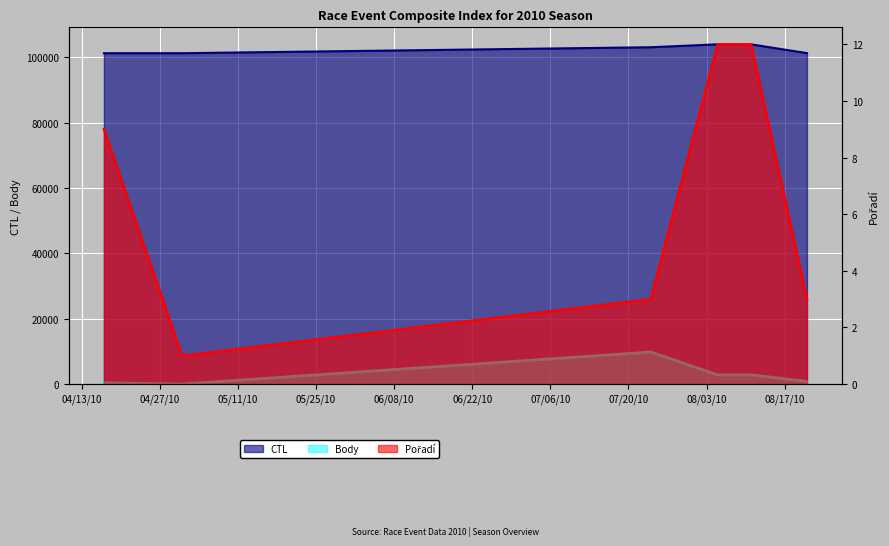

Where is Pořadí nearest to the value 6?

2010-04-17